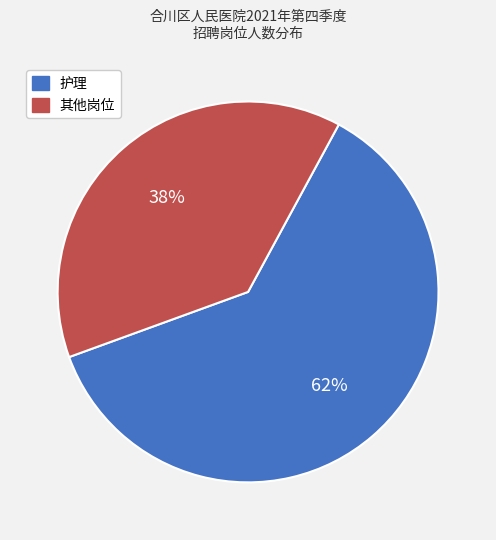

How many segments does this pie chart have?

2